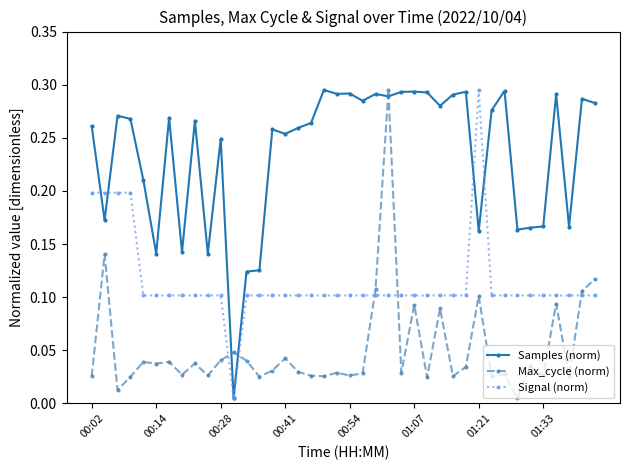

Which series has the largest total across all categories?

Samples (norm)